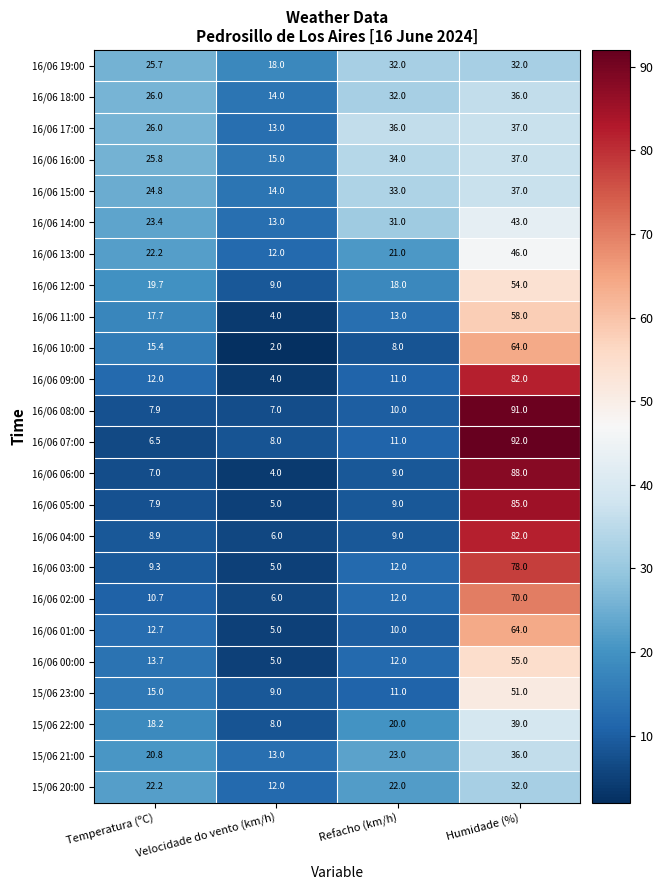

Where is 16/06 10:00 nearest to the value 33?

Temperatura (ºC)